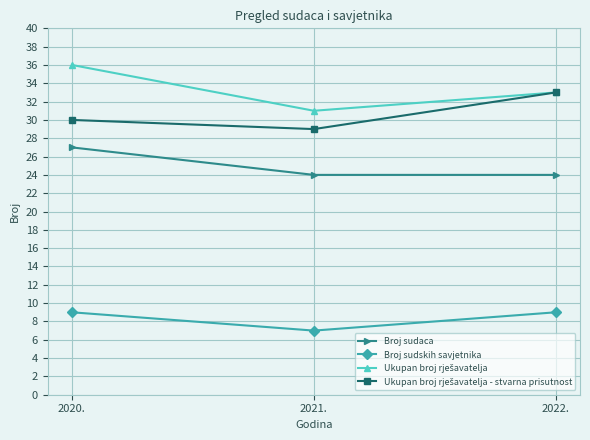

Which category has the highest value across all series?

2020.